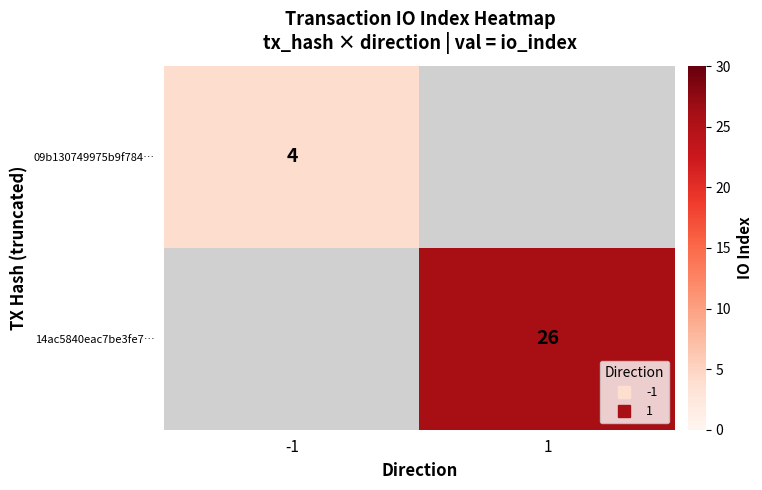

Which series has the widest spread of values?

09b130749975b9f784…